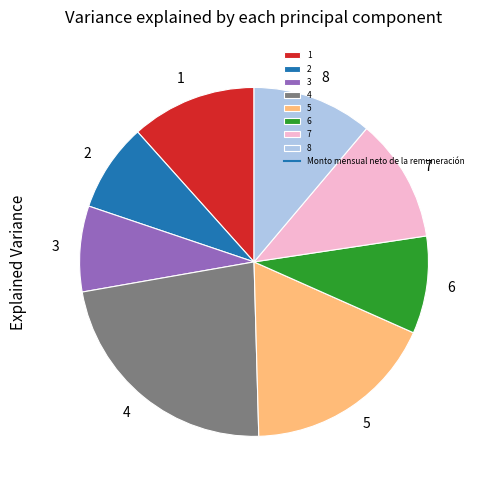

Combined, do 8 and 4 account for over 50%?

No